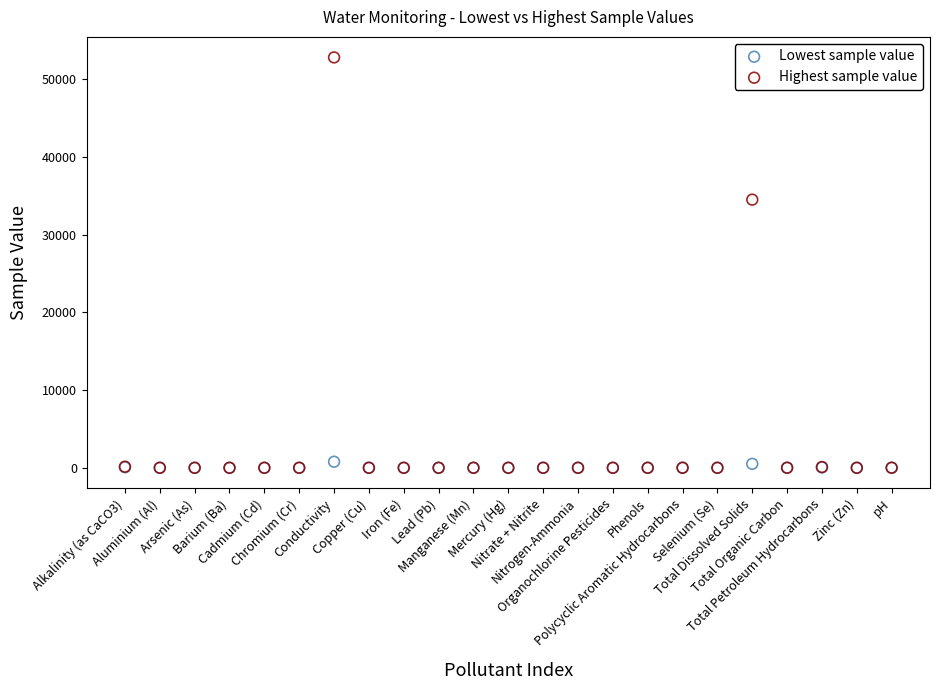

What are all the series names shown in the legend?

Lowest sample value, Highest sample value